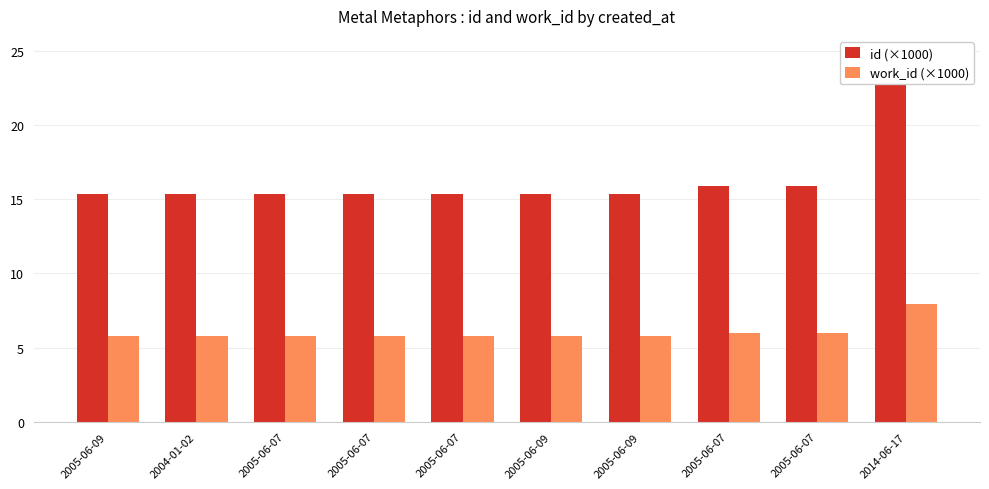

What is the maximum value for work_id (×1000)?

7.9